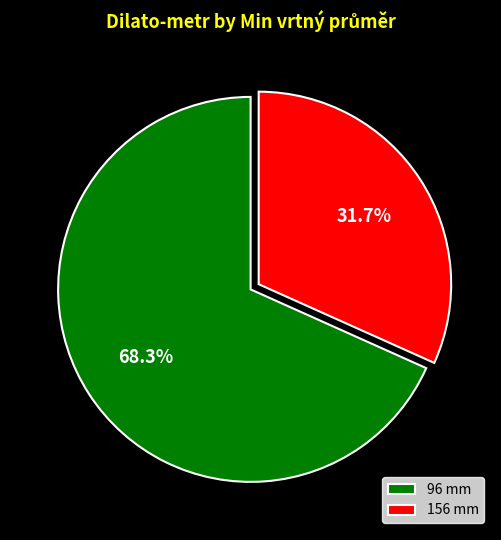

Combined, what portion of the pie is 156 mm and 96 mm?

100.0%